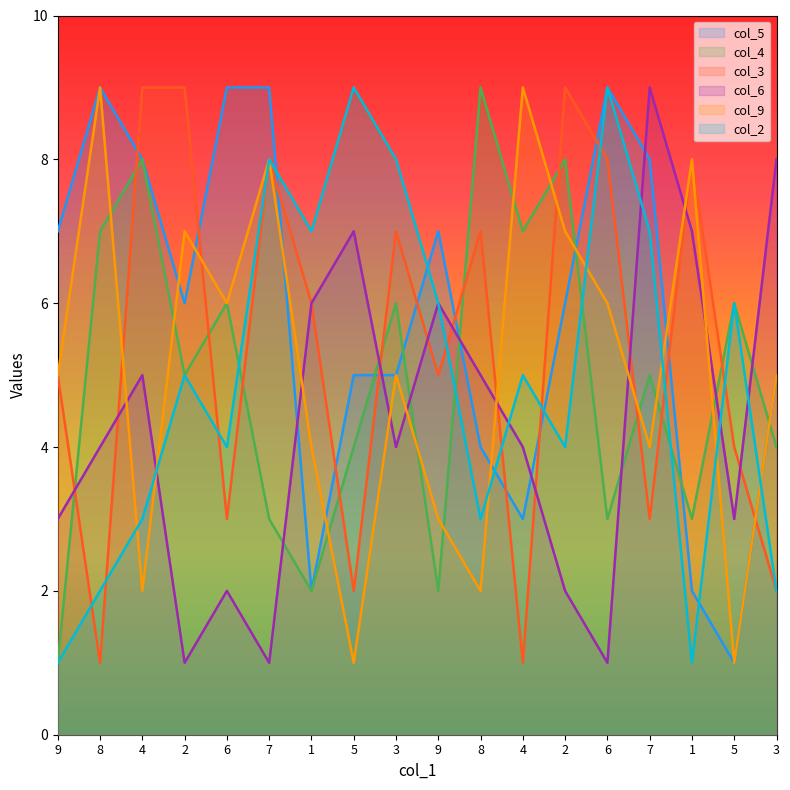

Rank the series at 7 from highest to lowest value.

col_5, col_3, col_9, col_2, col_4, col_6